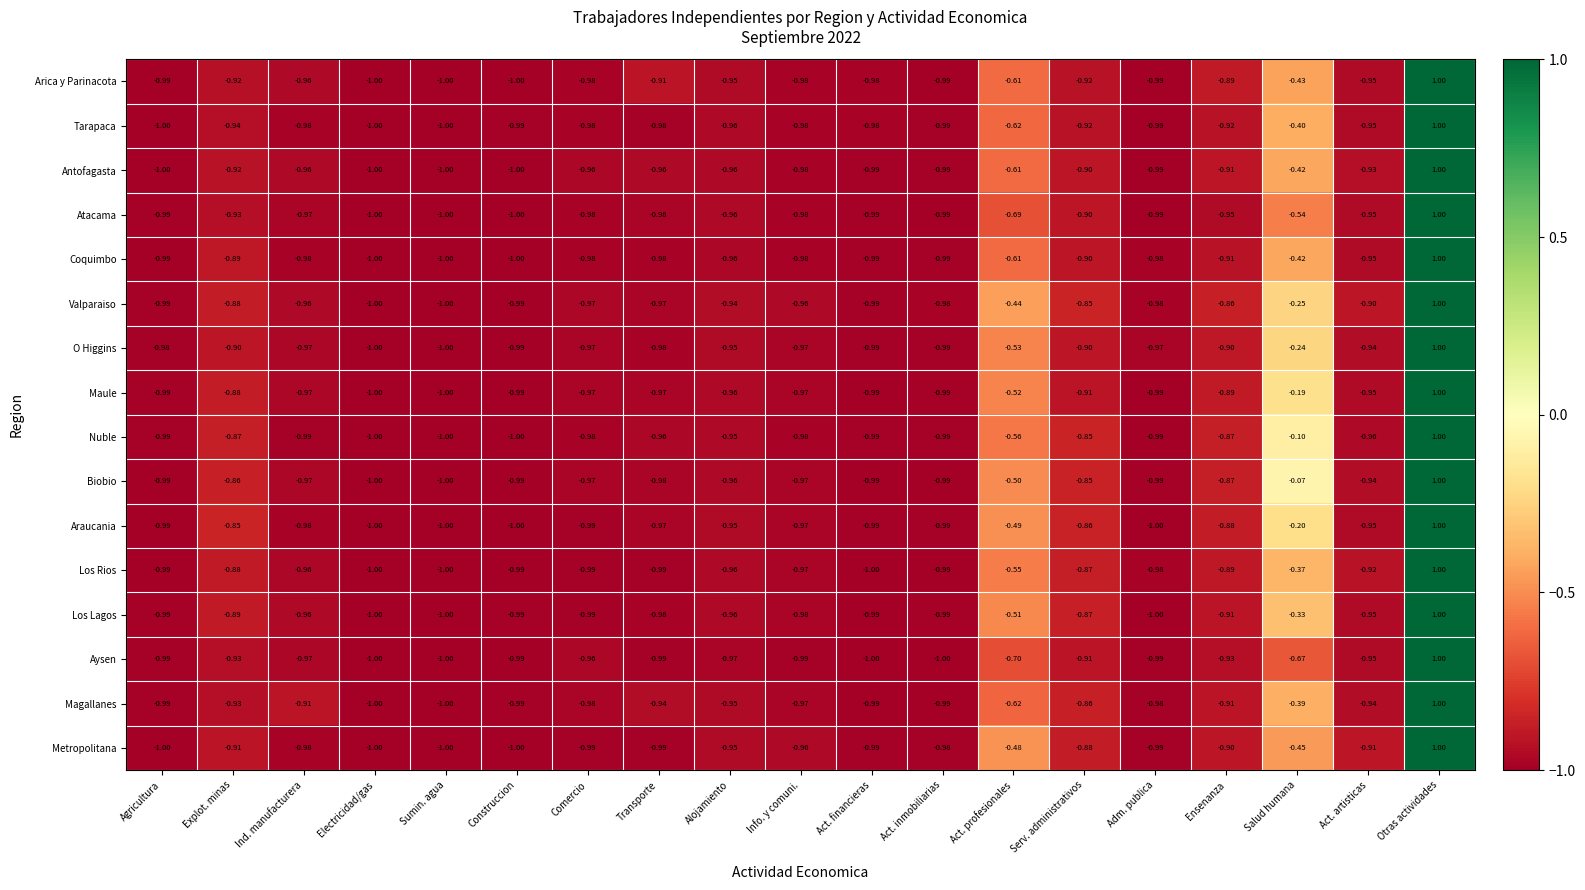

Count the number of data series in this chart.

16